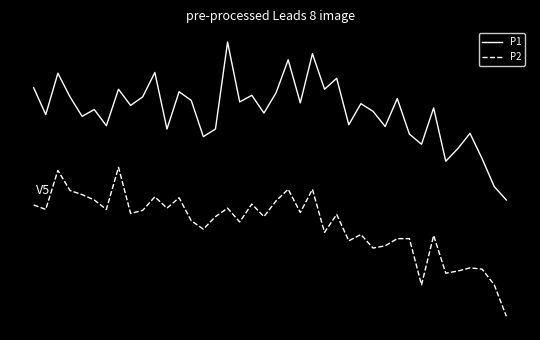

Is this an area chart (filled region under the line)?

No